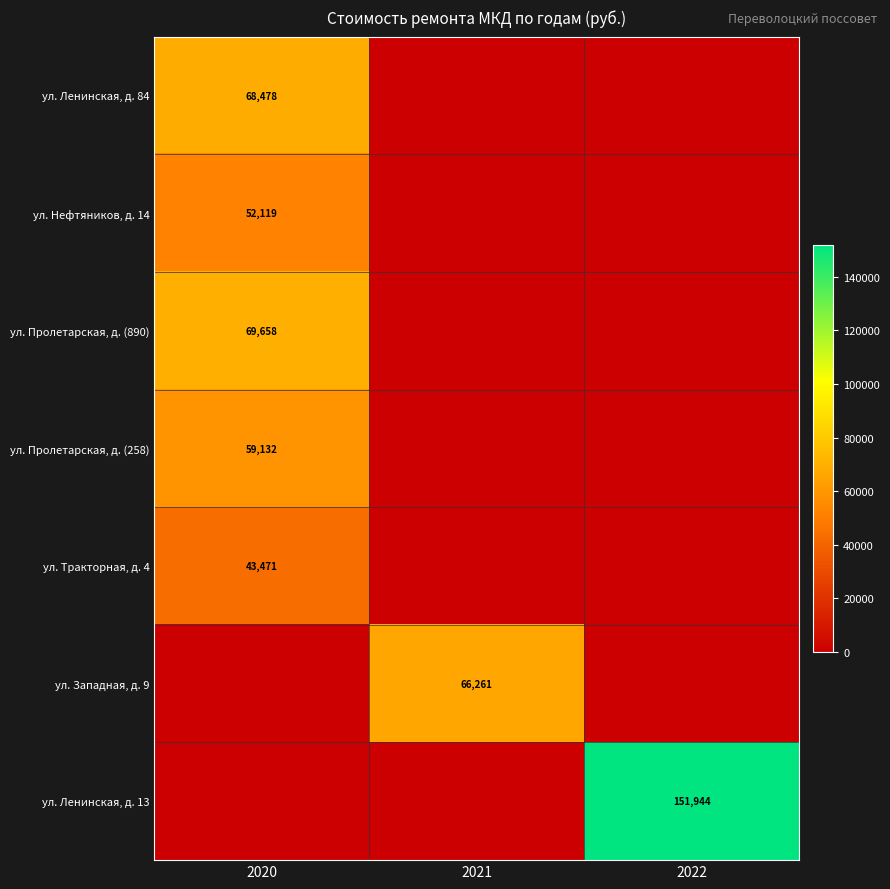

At which category is the sum across all series the highest?

2020